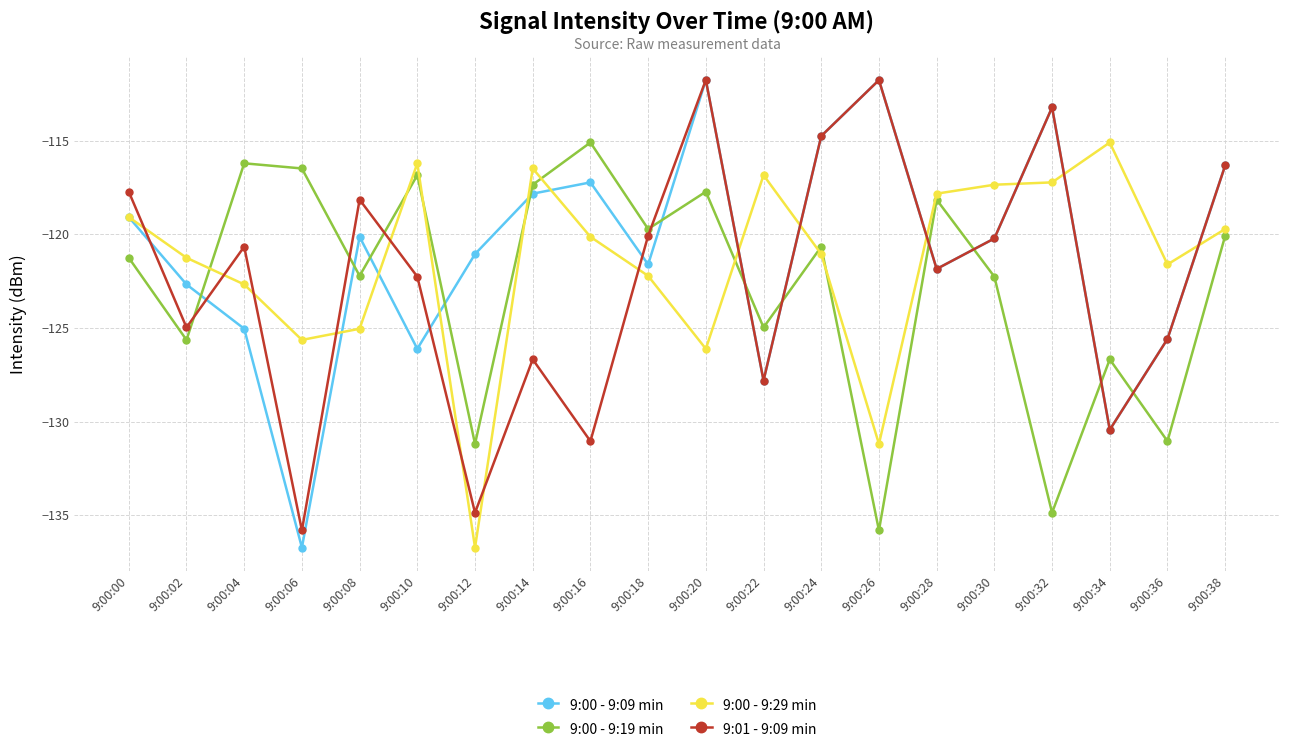

Where is the first local minimum for 9:00 - 9:19 min?

9:00:02